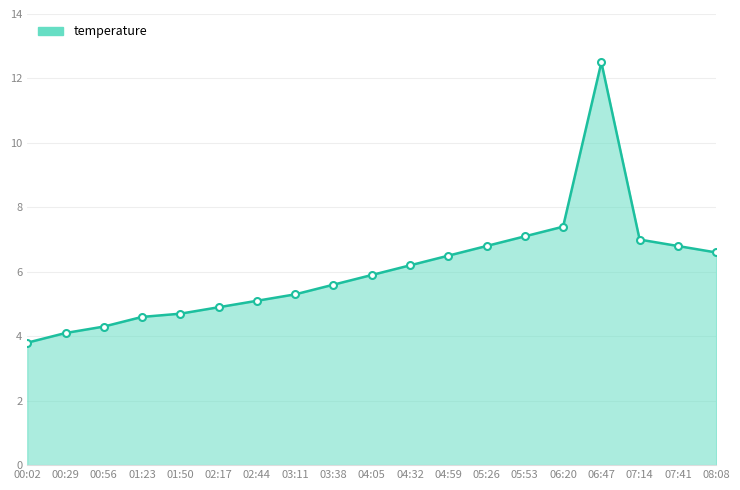

Which has a higher value, 02:44 or 04:05?

04:05